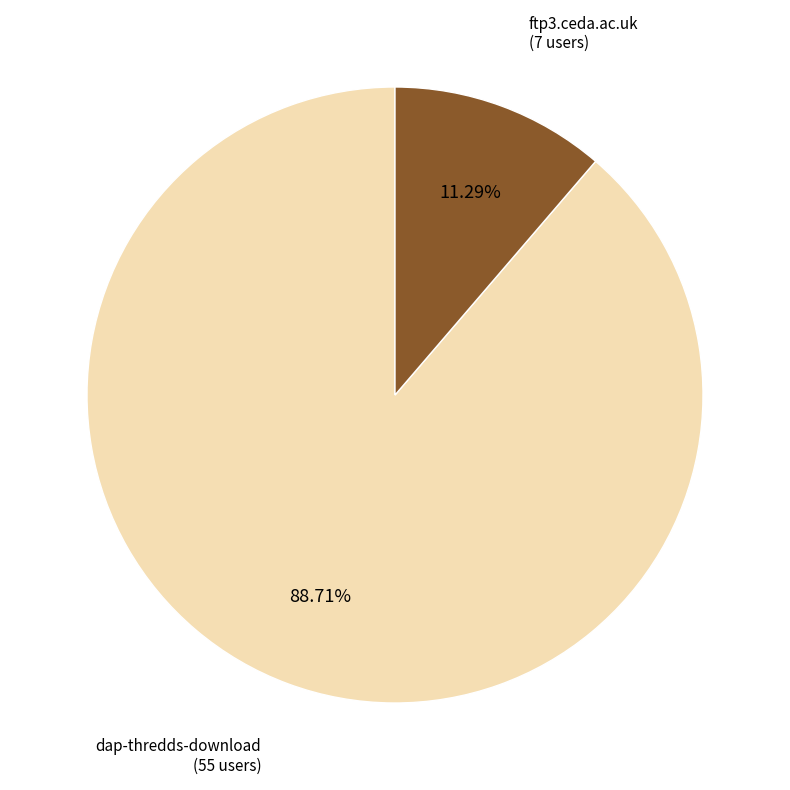

How many segments does this pie chart have?

2